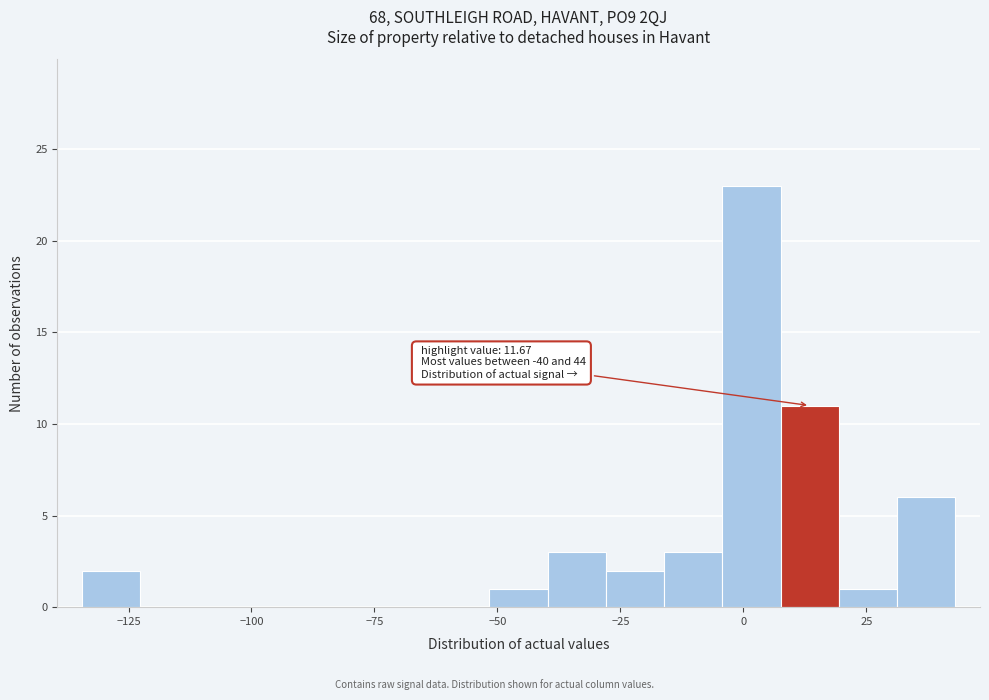

Read against the x-axis, roughly where is the centre of the tallest bar?

0